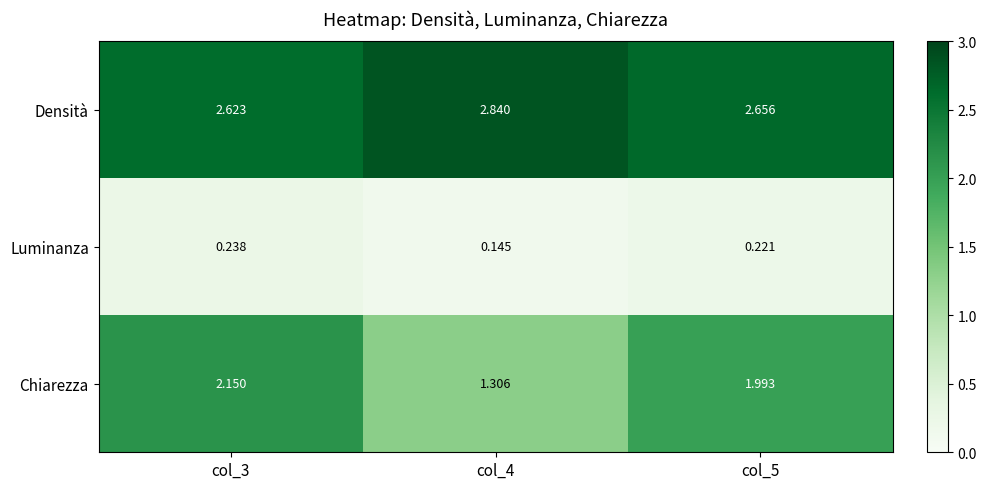

Between col_4 and col_5, which series saw the biggest shift?

Chiarezza